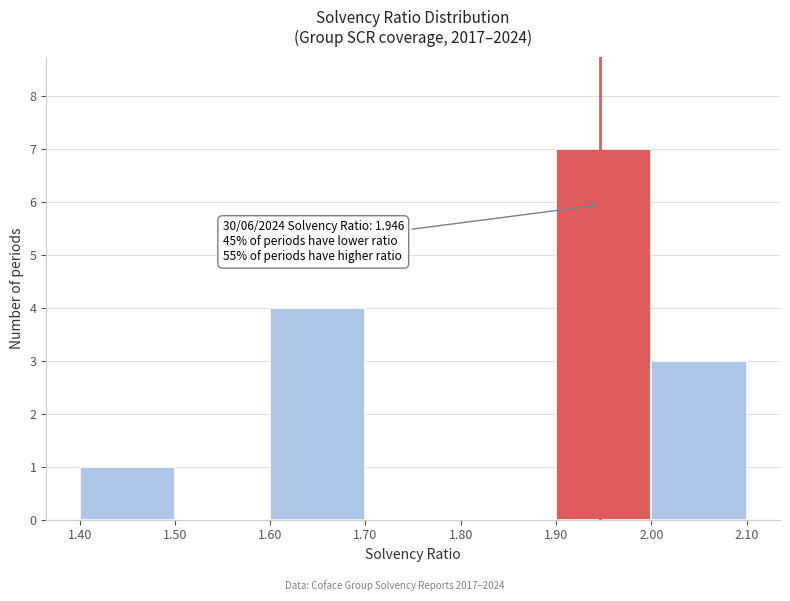

Which range on the x-axis has the tallest bar?

1.90 to 2.00